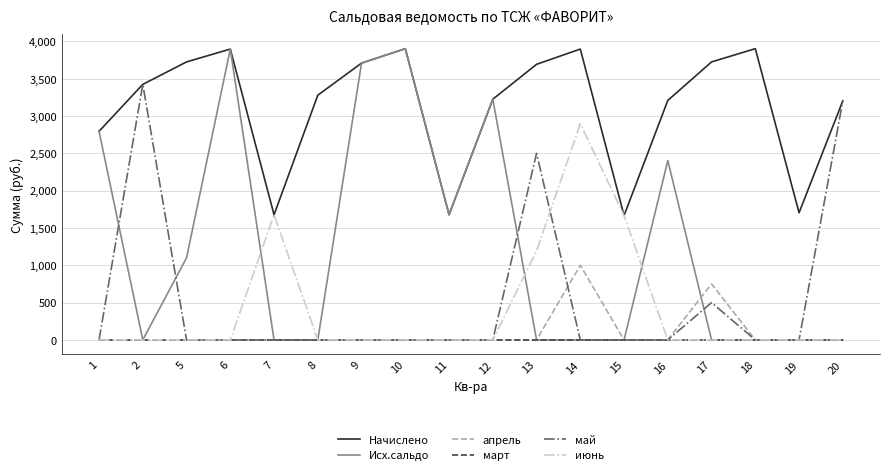

What is the maximum value for июнь?

2896.9